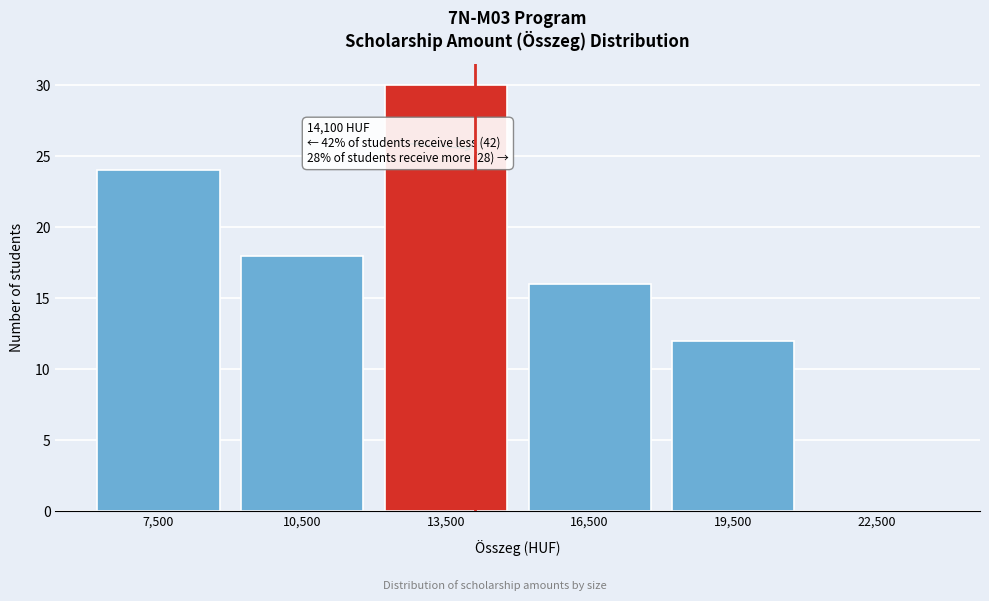

Over which range of the x-axis is the bar tallest?

12000 to 15000